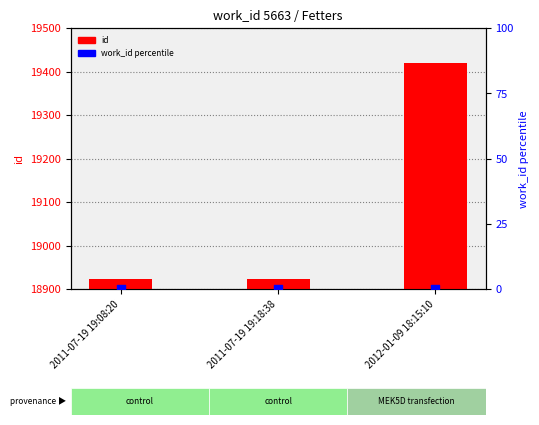

At which category is the sum across all series the highest?

2012-01-09 18:15:10